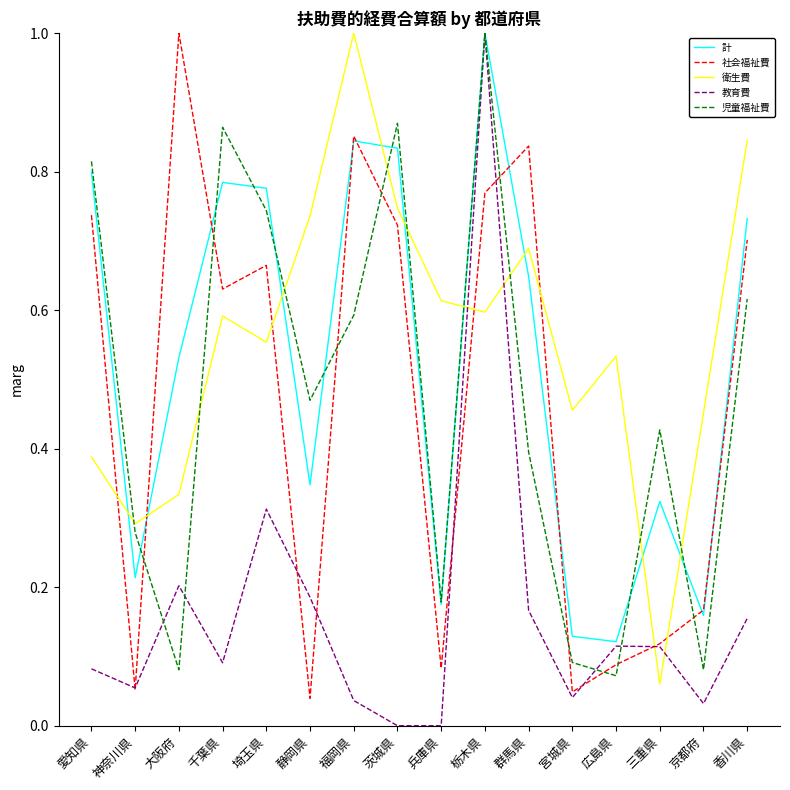

At which label does 社会福祉費 reach its peak?

大阪府